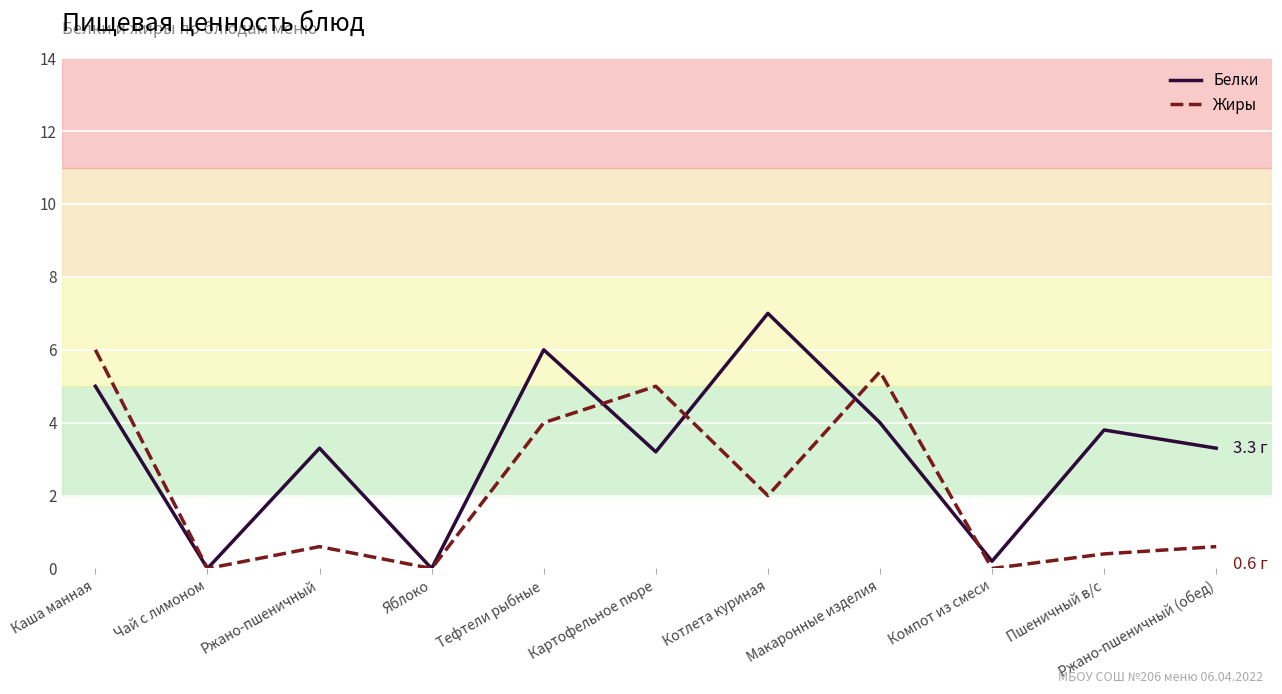

Count the number of data series in this chart.

2